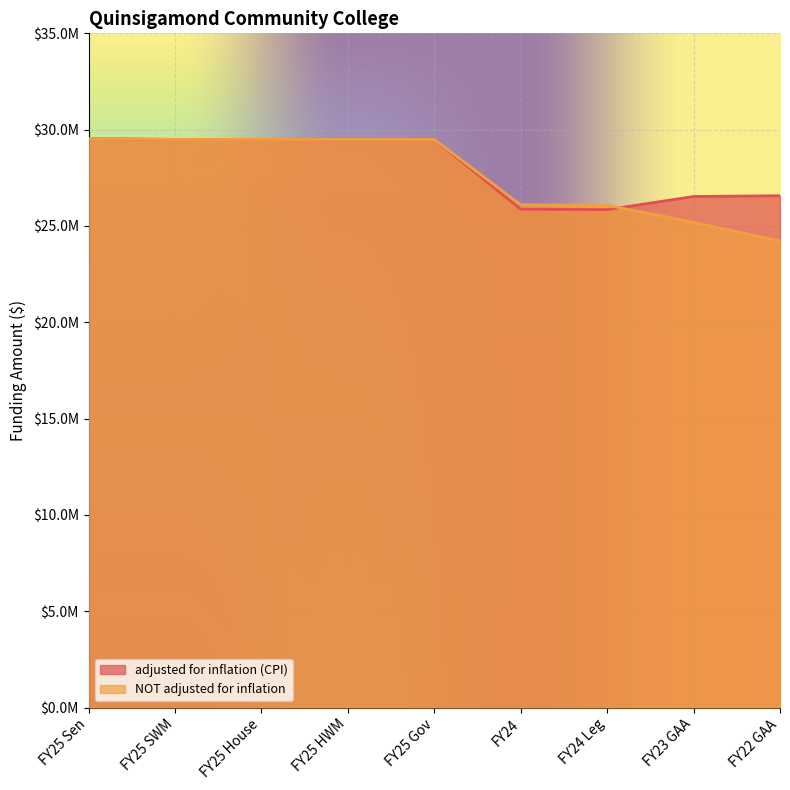

After their last crossing, which series has the higher values: adjusted for inflation (CPI) or NOT adjusted for inflation?

adjusted for inflation (CPI)